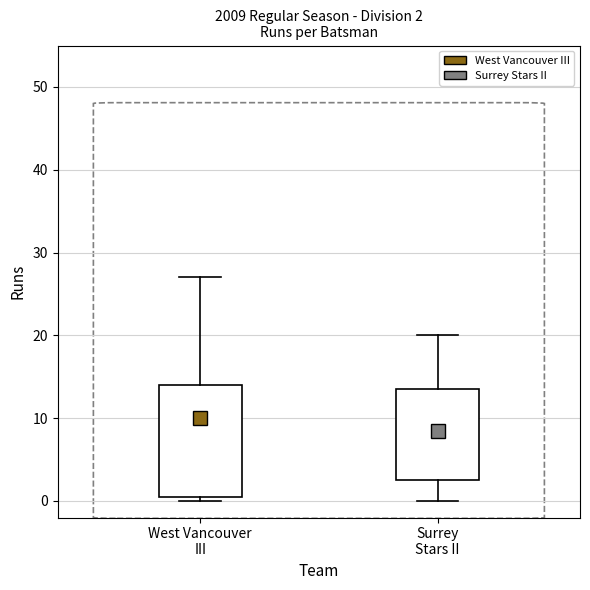

Which box is the tallest, from its lower edge to its upper edge?

West Vancouver III